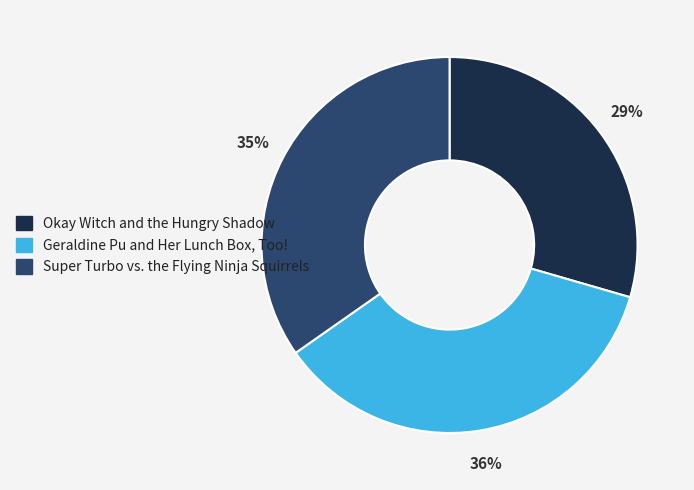

What percentage is the Super Turbo vs. the Flying Ninja Squirrels slice, to the nearest percent?

35%